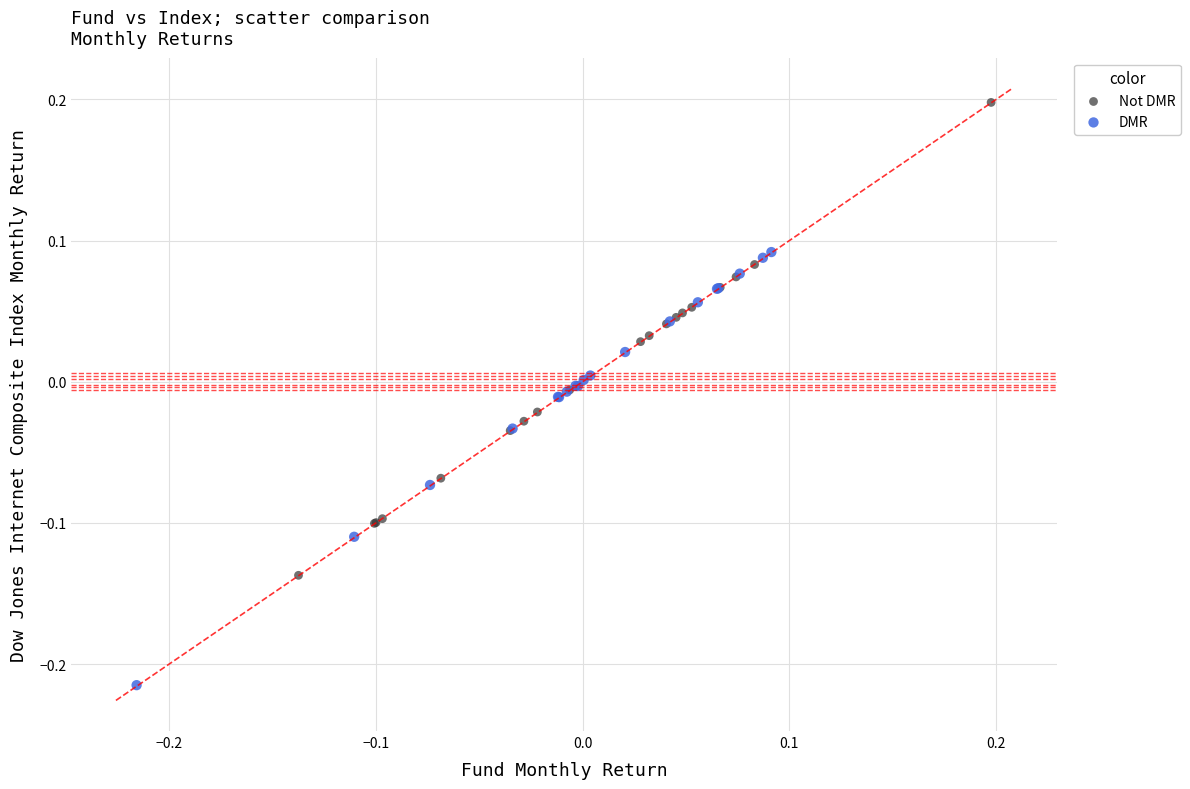

Which series has the widest spread of Y values?

Not DMR